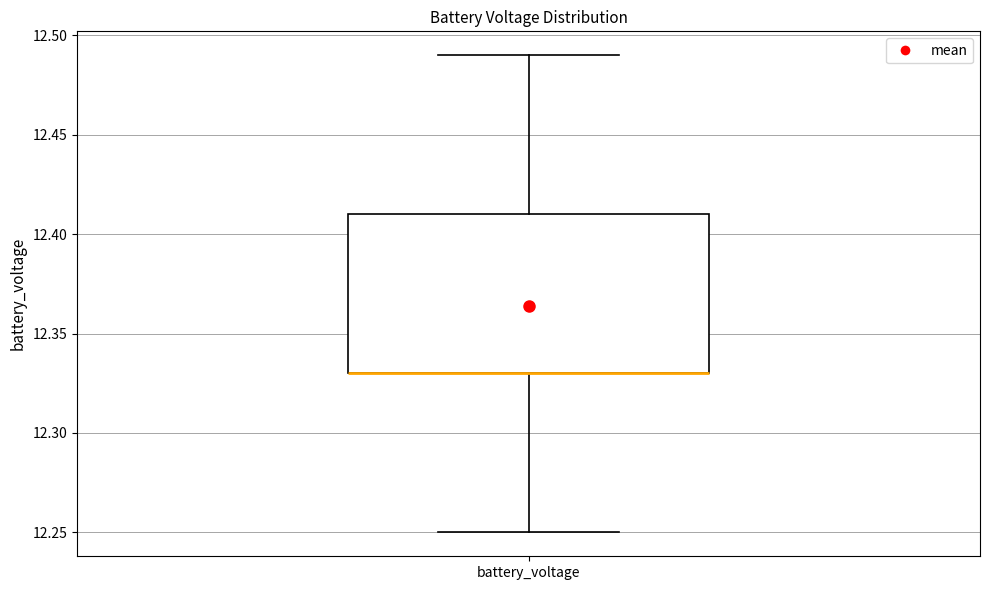

Transcribe this box plot: give where the median line is, the range the box spans, and where the two whiskers end, as read against the y-axis. The values are not printed on the chart, so give them approximately, as read against the axis.

median 12.33 (drawn on the box's lower edge), box 12.33 to 12.41, whiskers 12.25 to 12.49